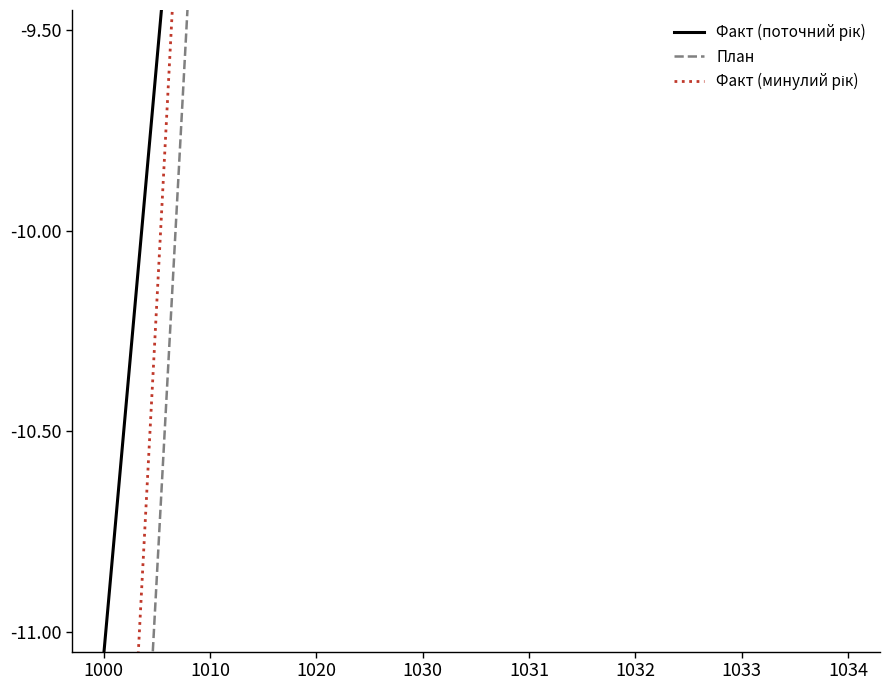

Between 1031 and 1033, which series saw the biggest shift?

Факт (минулий рік)